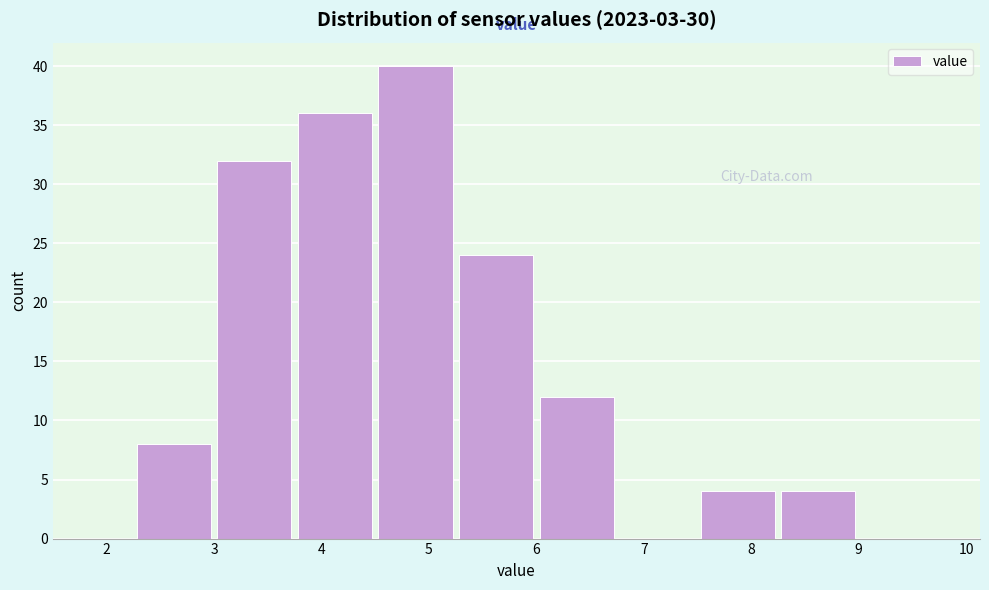

Reading left to right, transcribe this chart: for each bar, give the range it covers on the x-axis and its height. Neither the bar edges nor the heights are printed on the chart, so give them approximately, as read against the axes.

1.50 to 2.25: 0
2.25 to 3.00: 8
3.00 to 3.75: 32
3.75 to 4.50: 36
4.50 to 5.25: 40
5.25 to 6.00: 24
6.00 to 6.75: 12
6.75 to 7.50: 0
7.50 to 8.25: 4
8.25 to 9.00: 4
9.00 to 9.75: 0